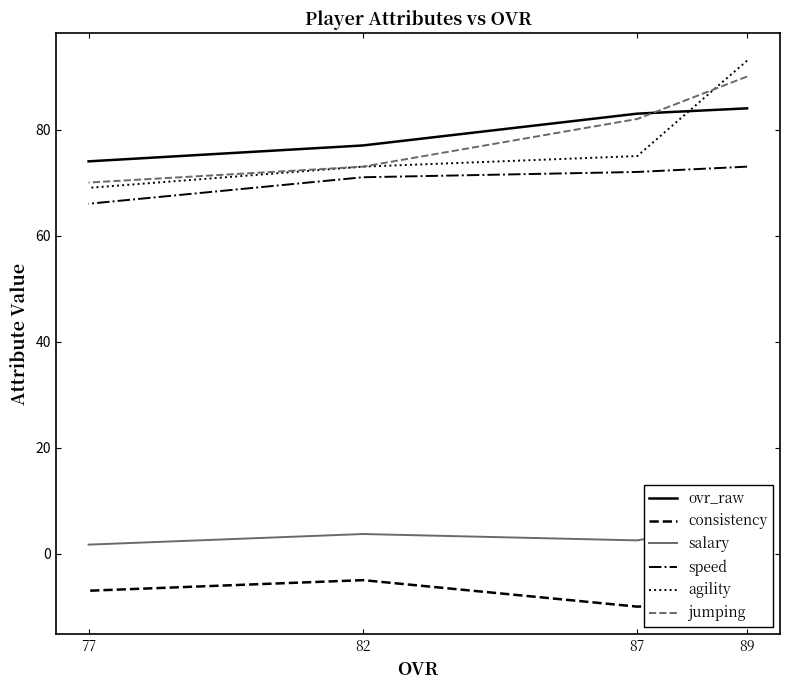

What is the maximum value shown in the chart?

93.0